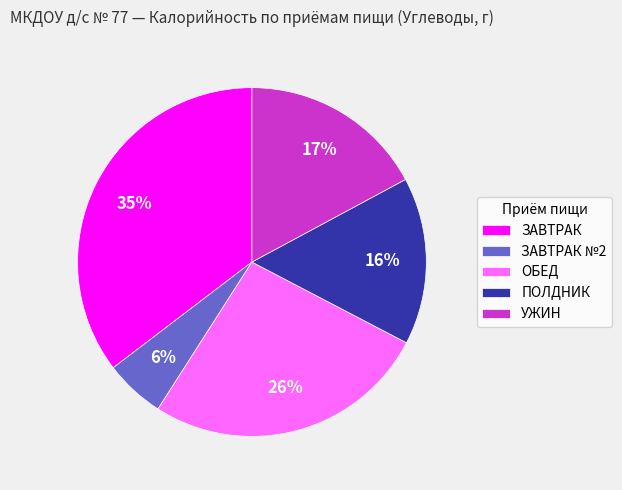

What percentage is the УЖИН slice, to the nearest percent?

17%